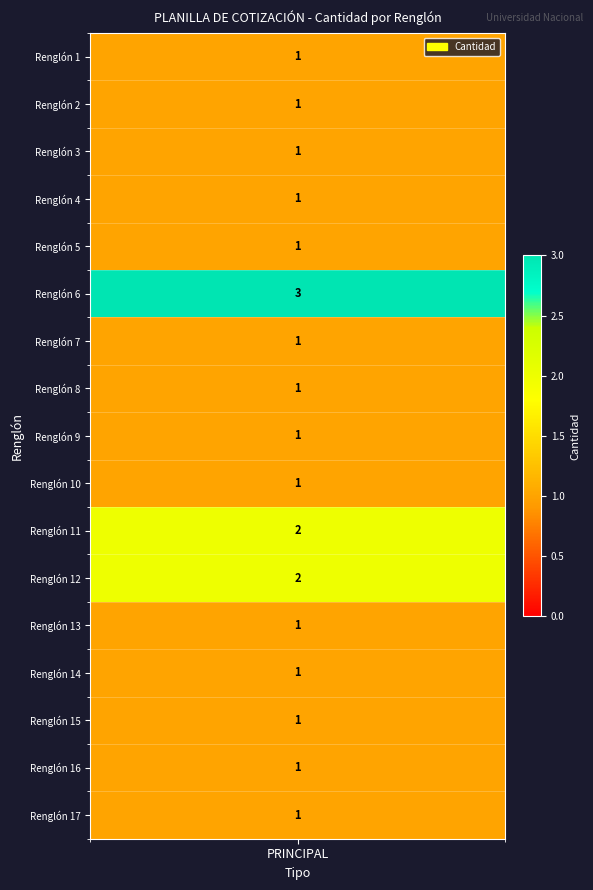

Which category has the highest value across all series?

Renglón 6